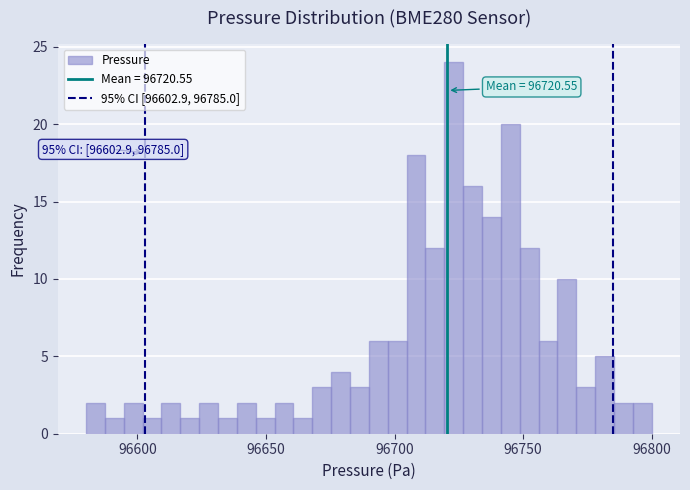

Around what value on the x-axis is the tallest bar? Give the approximate position of its centre, as read against the axis.

96725